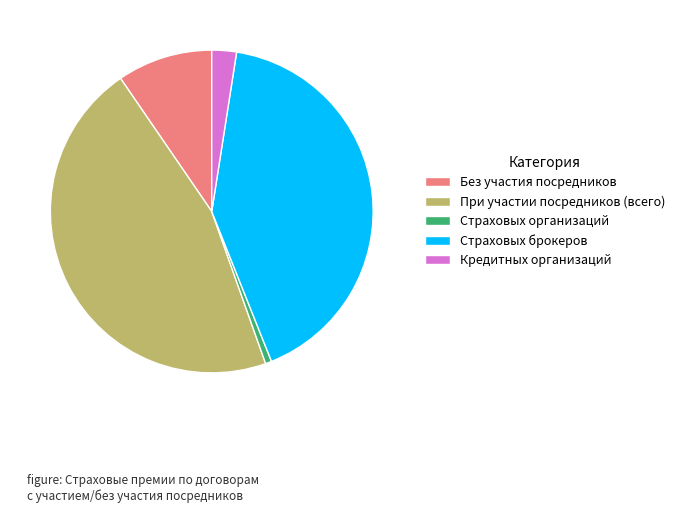

Approximately how many times larger is the value at Страховых брокеров compared to При участии посредников (всего)?

0.9